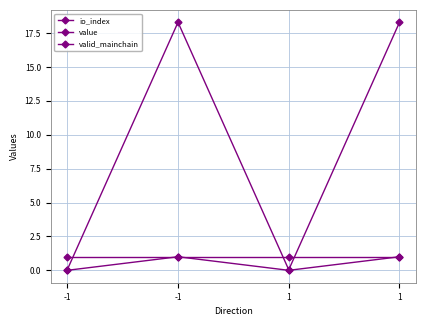

How many lines are shown in the chart?

3